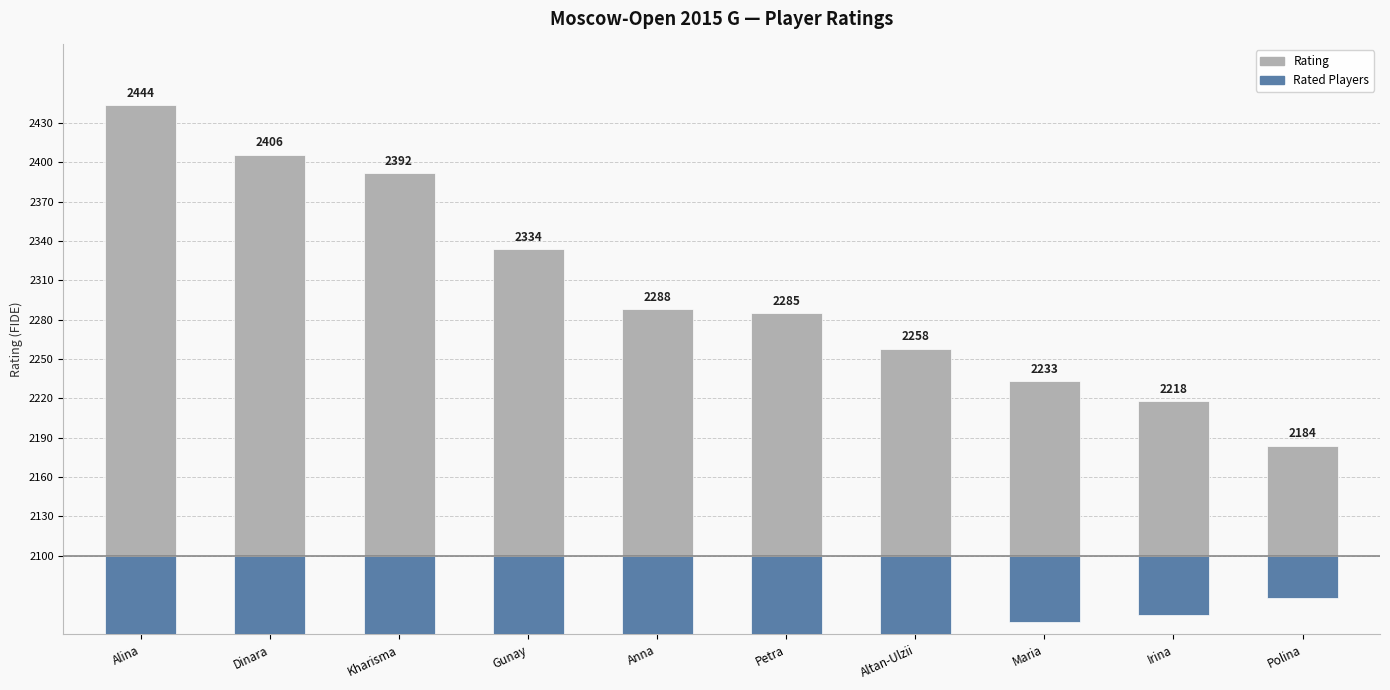

Between Polina and Alina, which is larger?

Alina